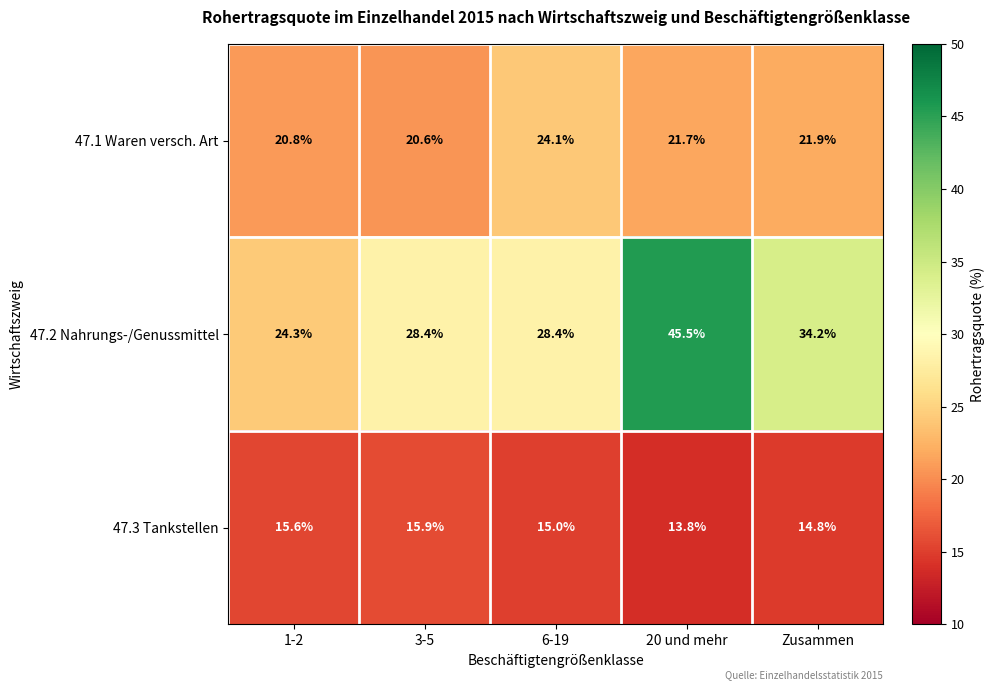

Reading left to right, extract all data points from this chart.

47.1 Waren versch. Art: 20.8	20.6	24.1	21.7	21.9
47.2 Nahrungs-/Genussmittel: 24.3	28.4	28.4	45.5	34.2
47.3 Tankstellen: 15.6	15.9	15.0	13.8	14.8